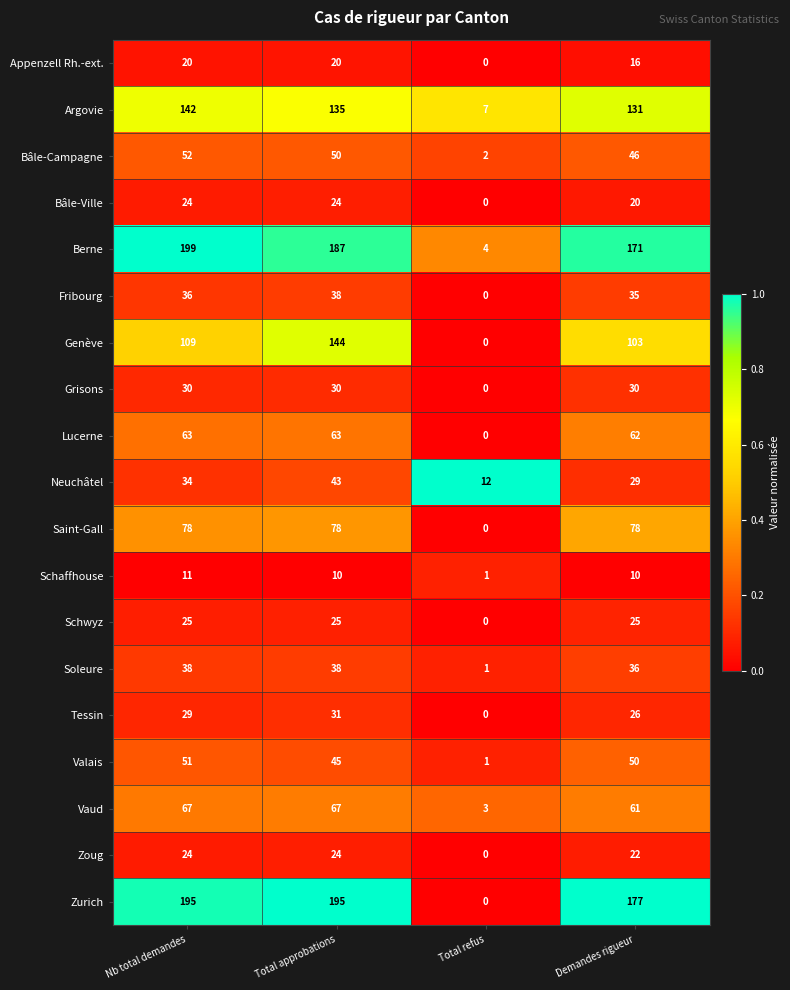

True or false: Berne has a value of 4 at Total refus.

True